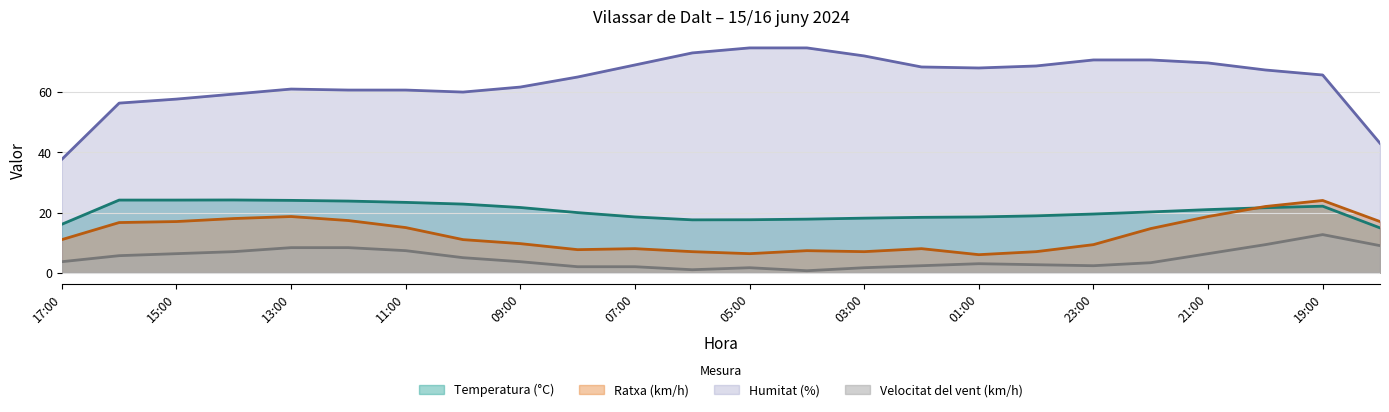

What position from the right is 00:00?

7